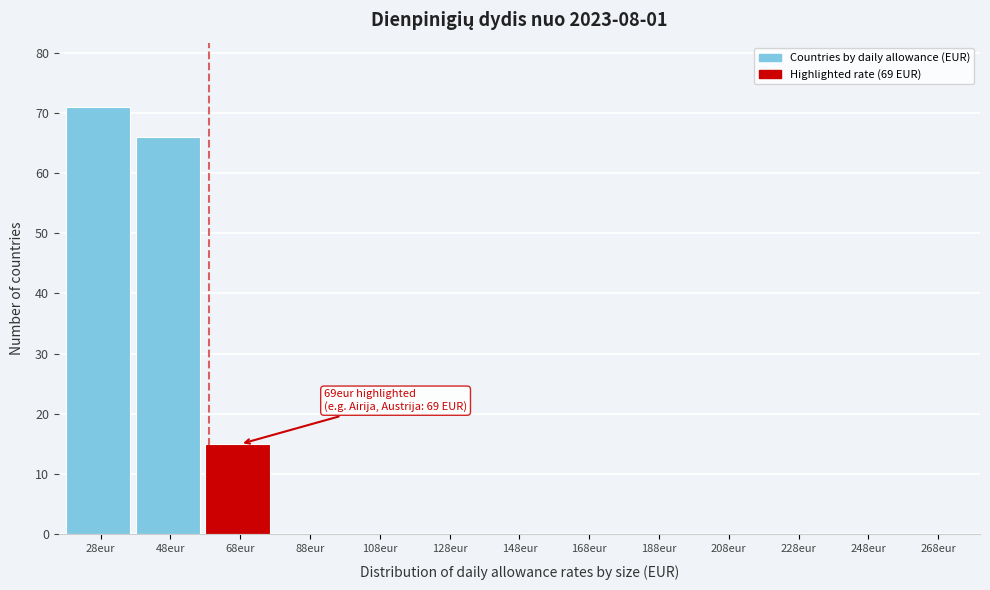

Reading right to left, what are all the values shown in this chart?

268eur=0	248eur=0	228eur=0	208eur=0	188eur=0	168eur=0	148eur=0	128eur=0	108eur=0	88eur=0	68eur=15	48eur=66	28eur=71